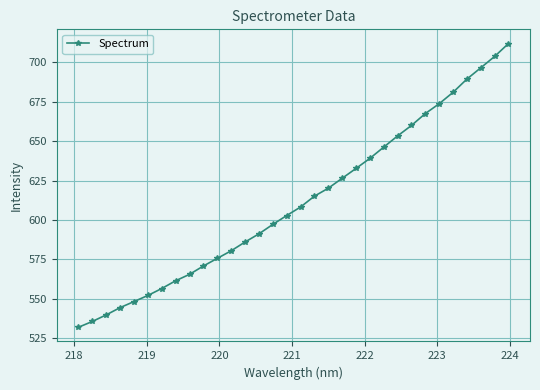

What is the difference between the maximum and minimum values?

180.1